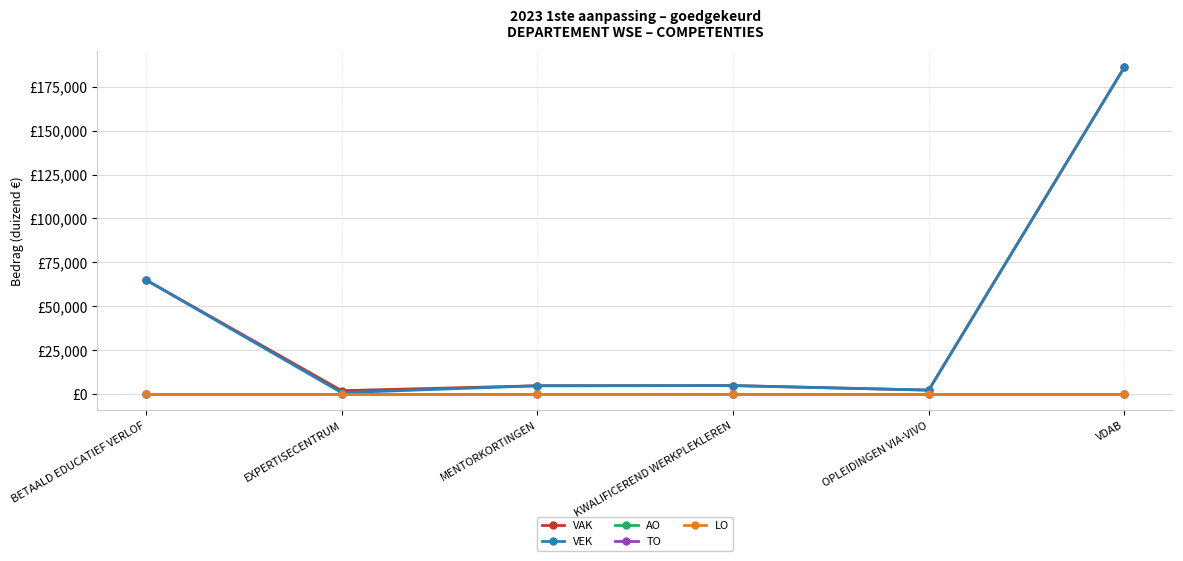

What is the total value across all series at VDAB?

372322